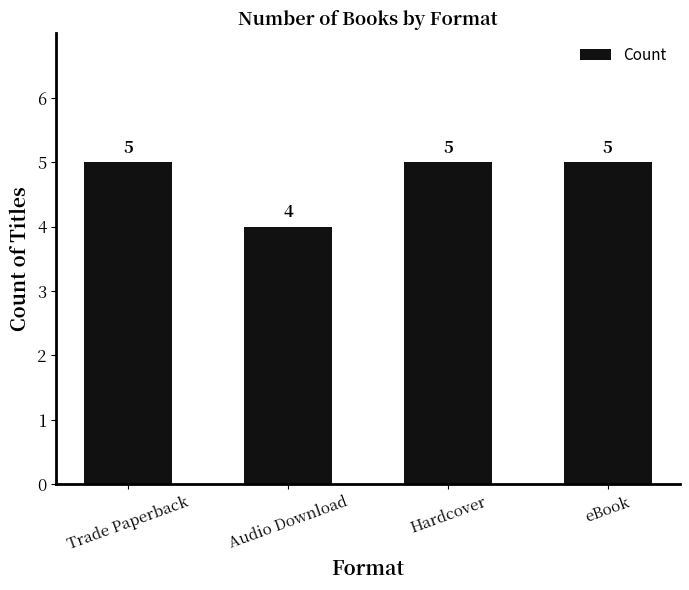

What is the change in value from Audio Download to eBook?

+1